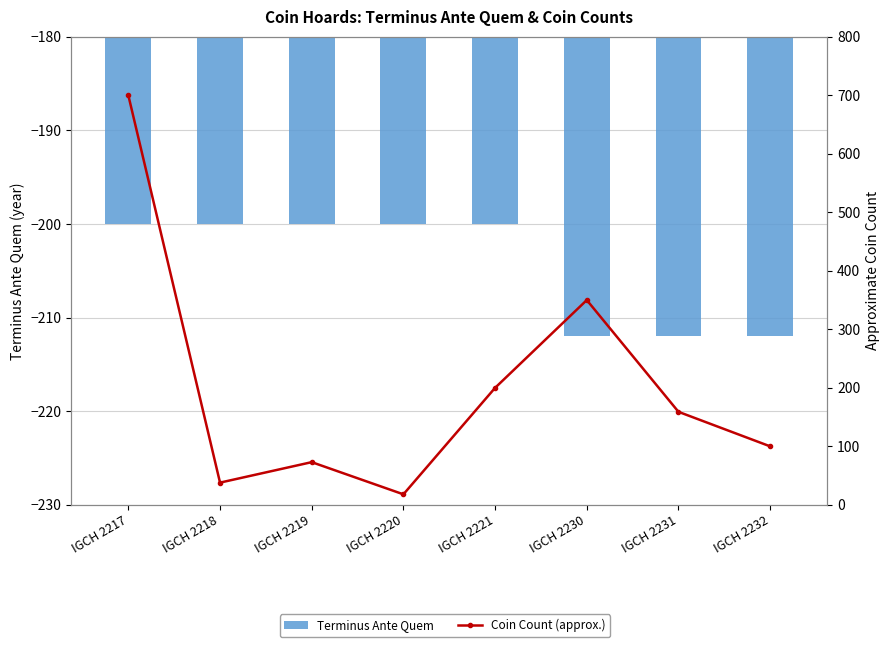

The value of Terminus Ante Quem at IGCH 2220 is -314. True or false?

False